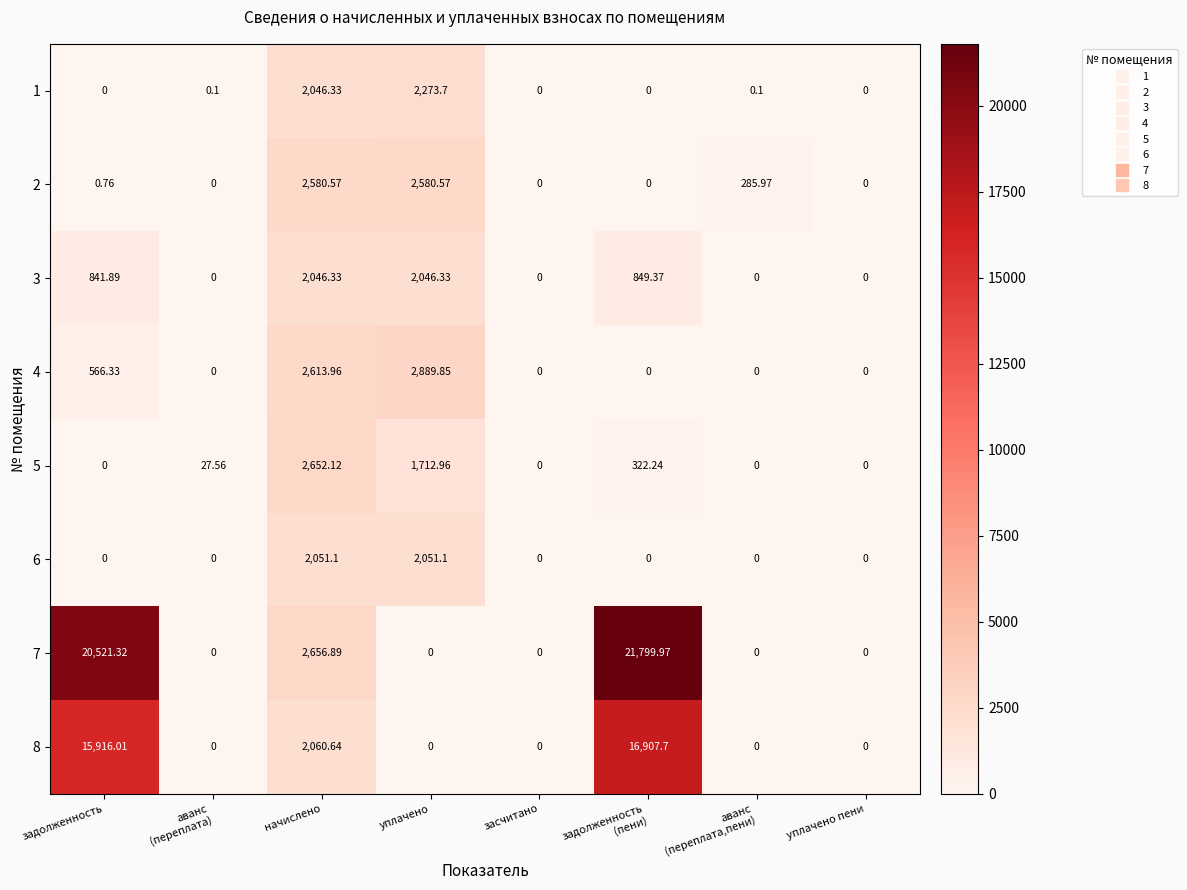

Is the value of 3 at уплачено greater than the value of 8 at уплачено пени?

Yes